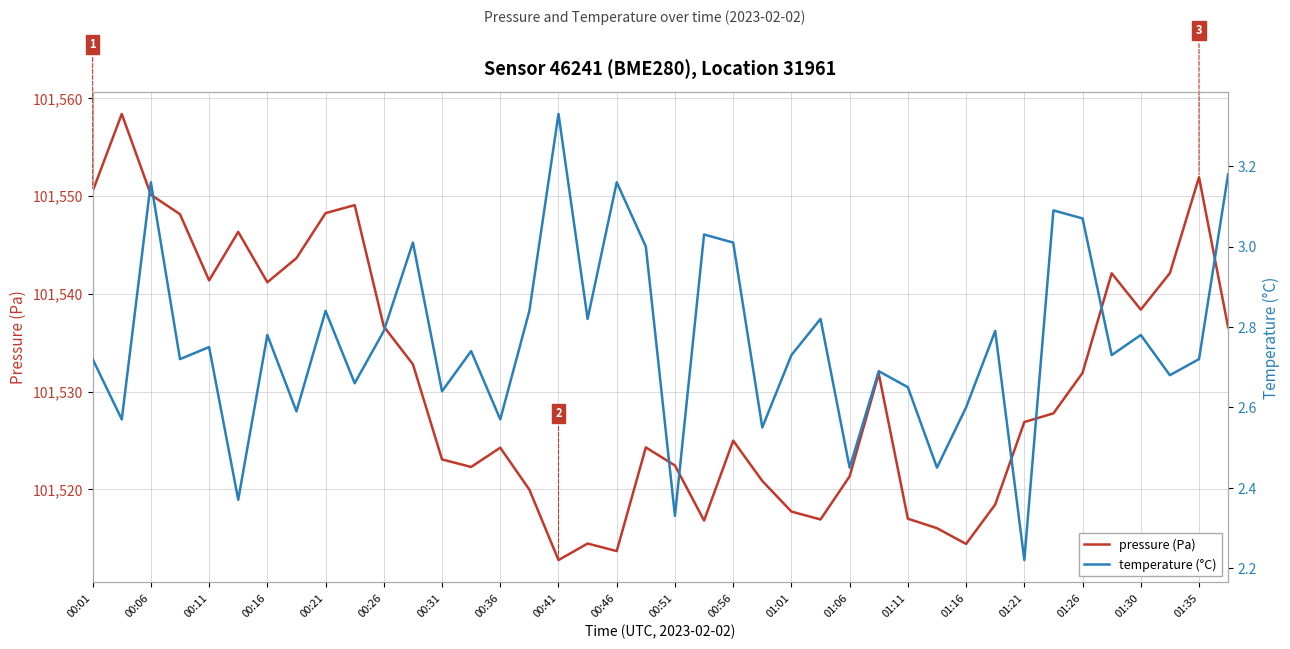

Is it true that pressure (Pa) equals 101524.3 at 00:36?

True